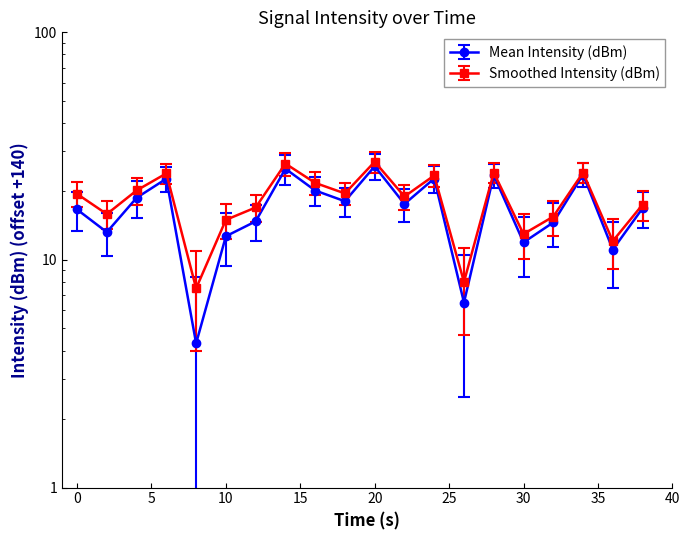

What is the spread (max minus min) of values at 30?

1.3